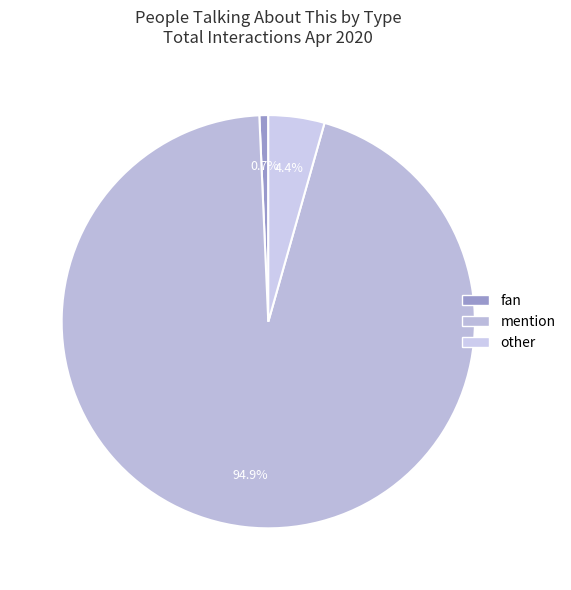

Which slice is the largest?

mention_sum